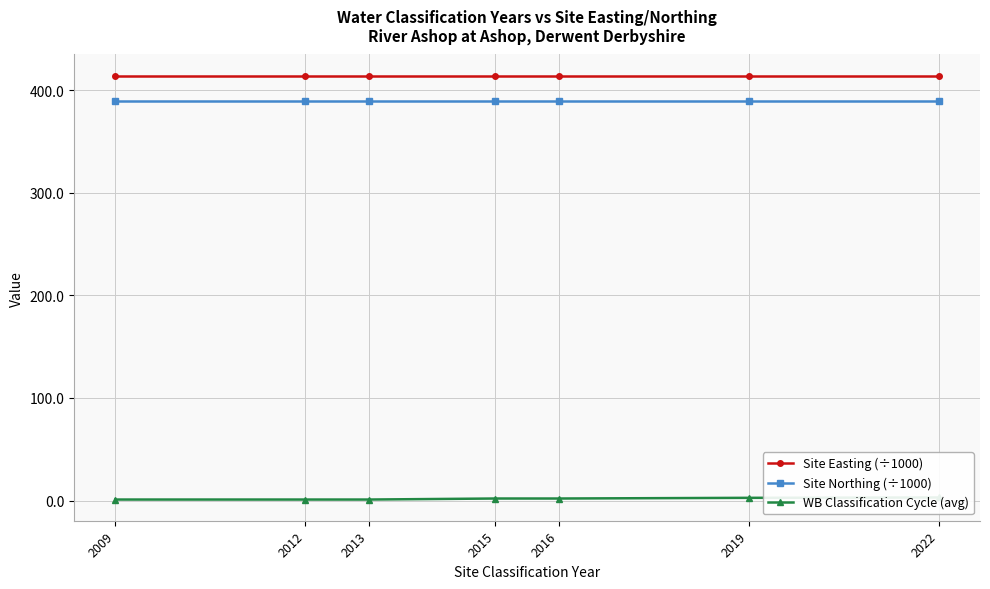

At which label is WB Classification Cycle (avg) closest to 2?

2015